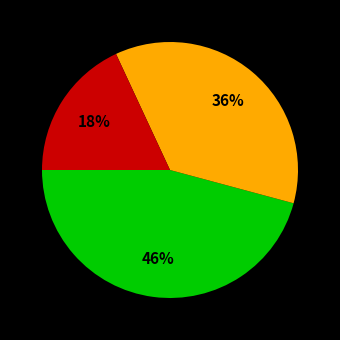

To the nearest percent, what is the average slice percentage?

33%